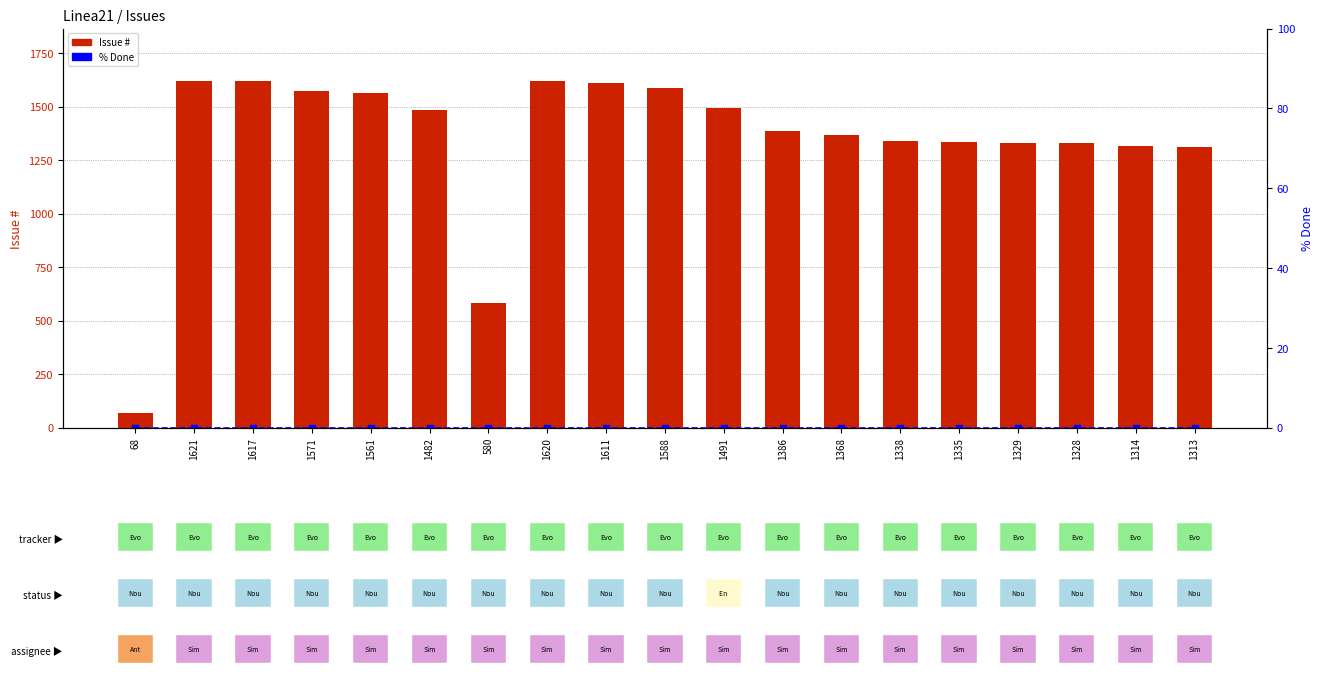

What is the label of the 6th bar from the right?

1338